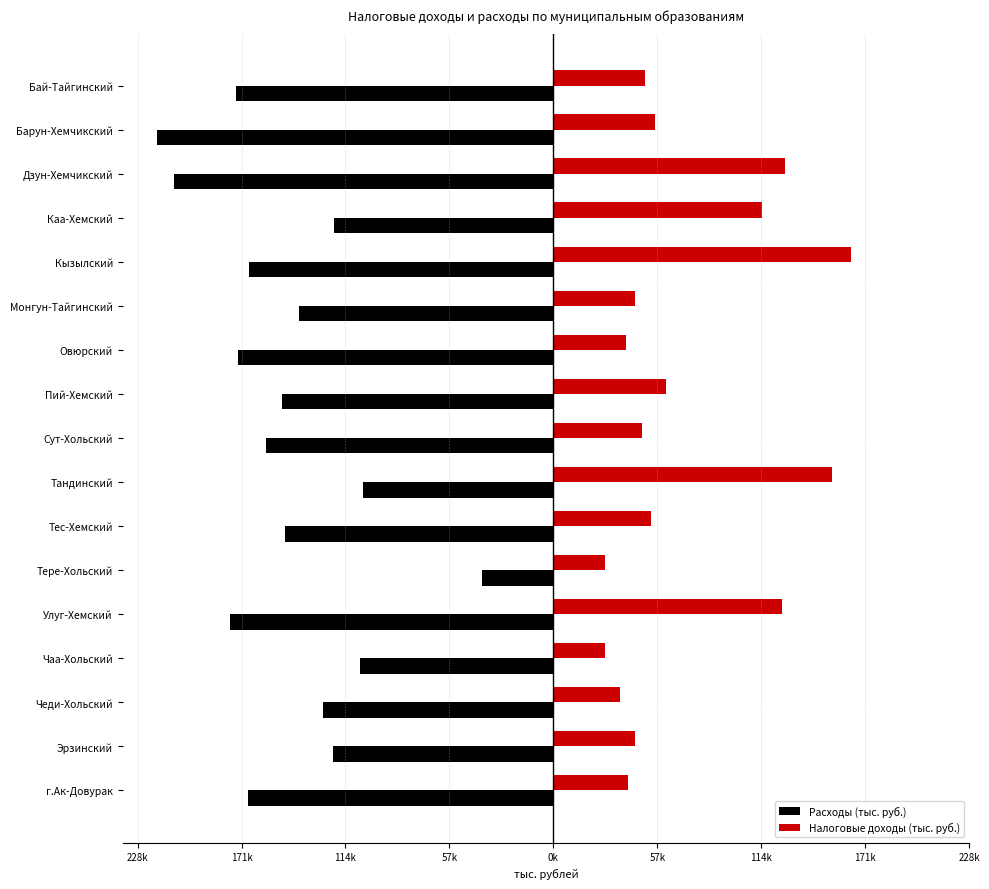

Reading left to right, extract all data points from this chart.

Расходы (тыс. руб.): -174581	-217836	-208780	-120693	-167551	-139879	-173468	-149040	-158243	-104754	-147426	-39418	-177953	-106293	-126813	-121374	-167911
Налоговые доходы (тыс. руб.): 50264	55965	127325	114686	163677	45051	40052	62068	48948	153474	53580	28346	125989	28390	36770	44851	40935